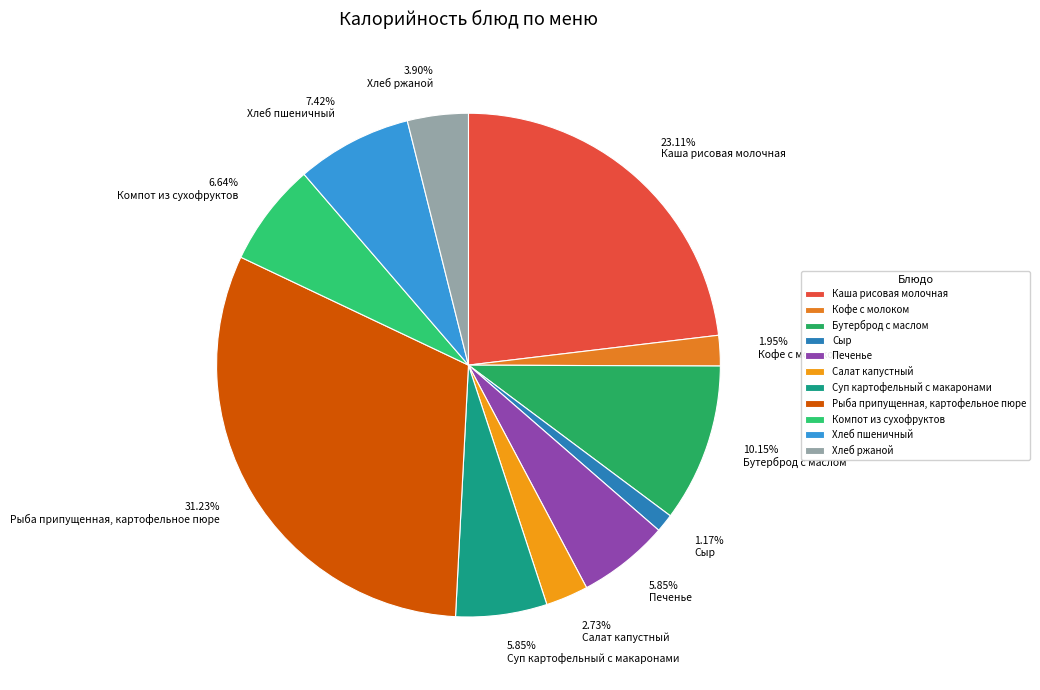

What is the change in value from Сыр to Суп картофельный с макаронами?

+60